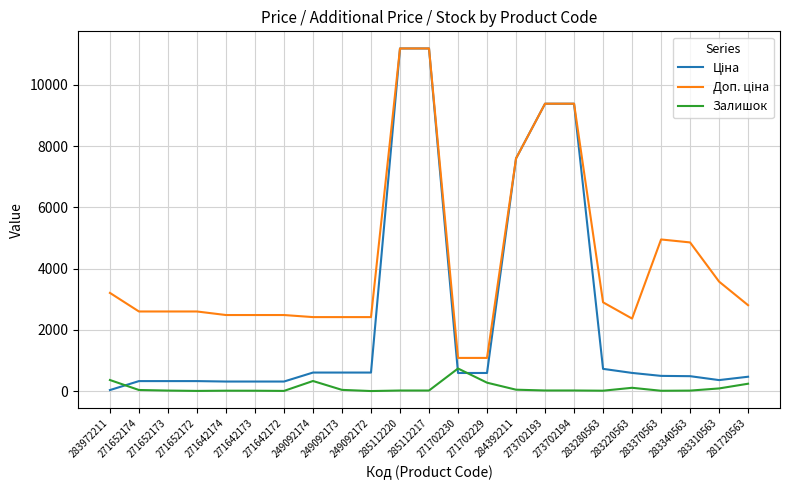

What is the maximum value for Залишок?

736.0